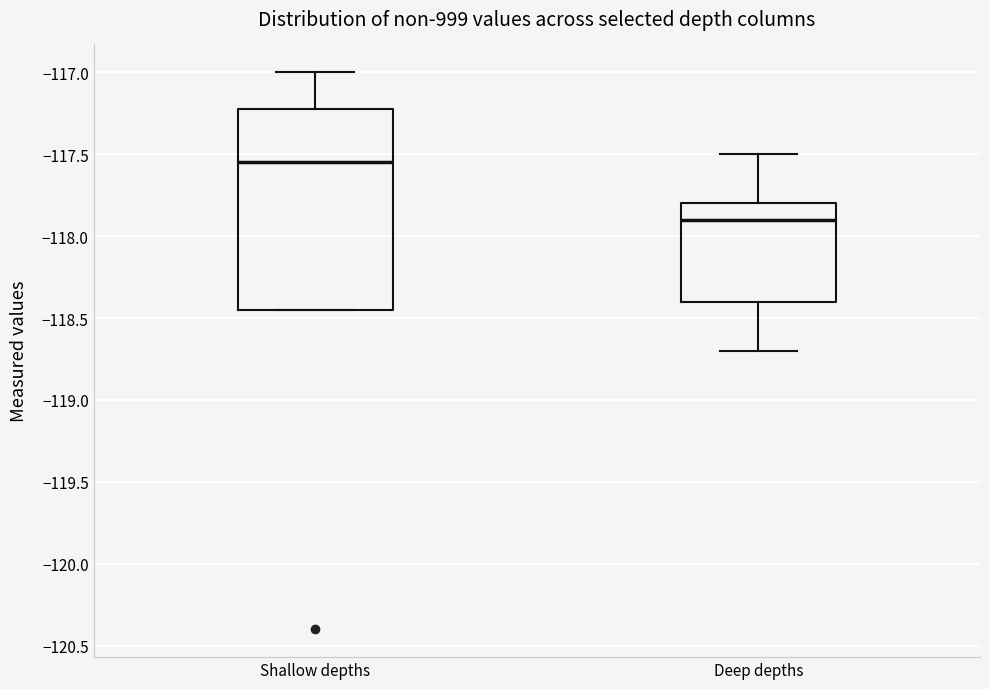

Which box has the lowest median line?

Deep depths